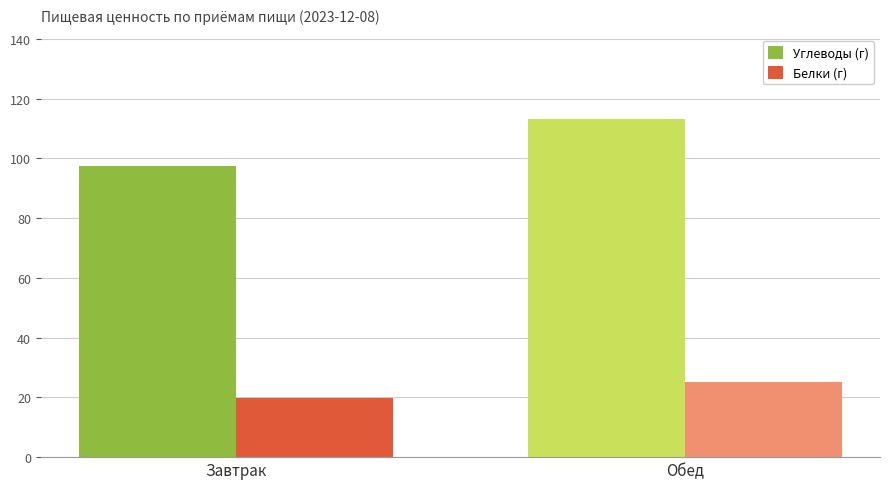

What is the smallest value displayed?

19.7